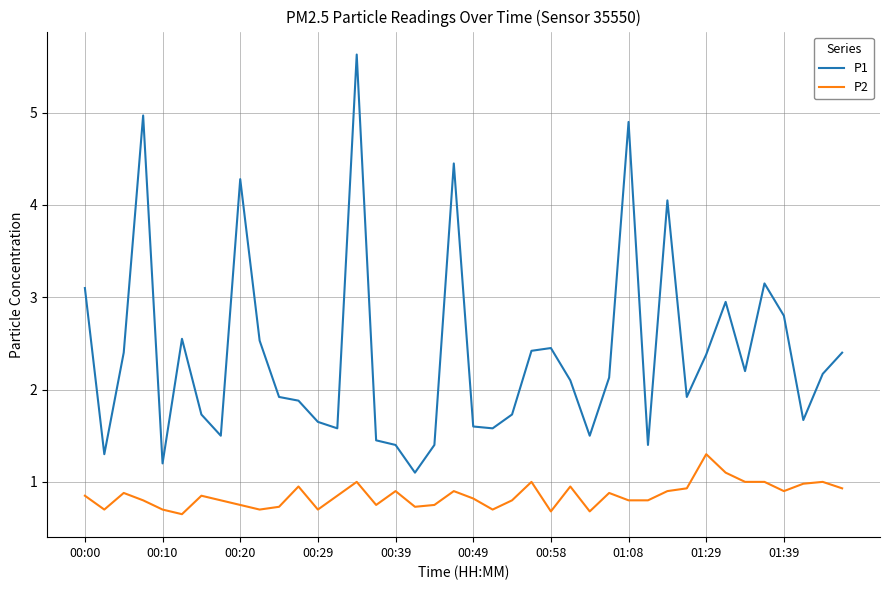

What is the minimum value for P1?

1.1